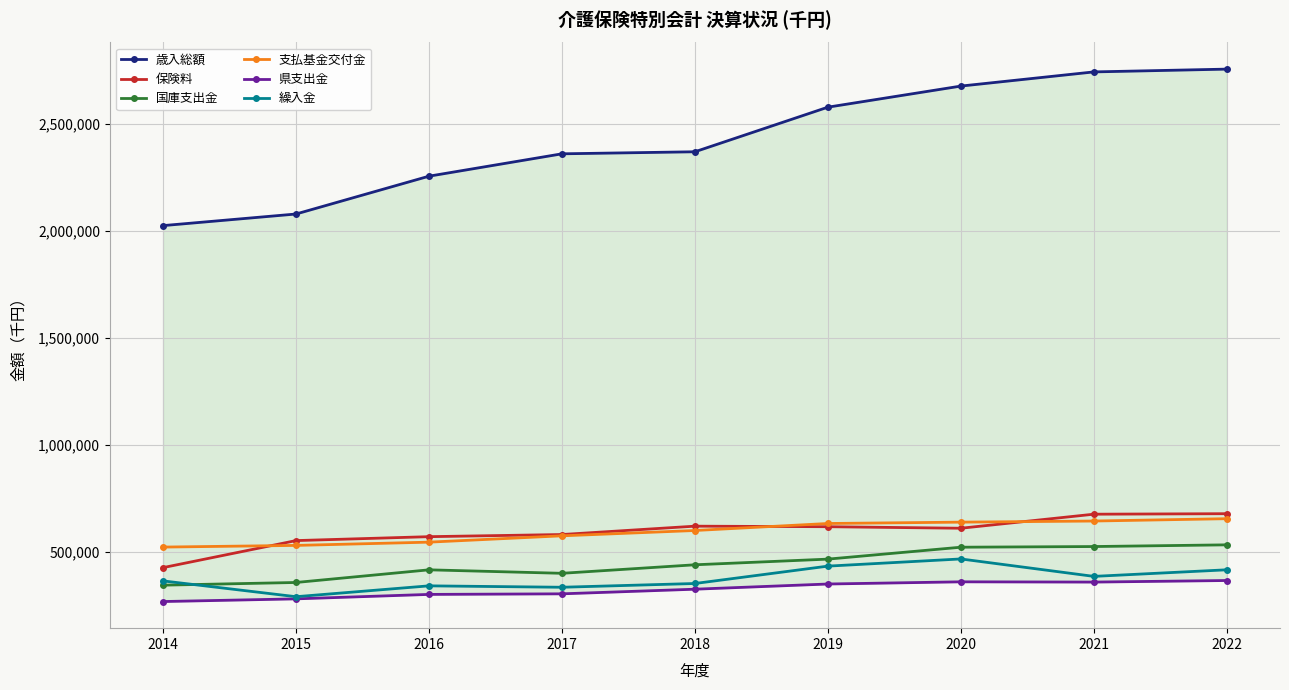

Rank the categories by 保険料 value from highest to lowest.

2022, 2021, 2018, 2019, 2020, 2017, 2016, 2015, 2014